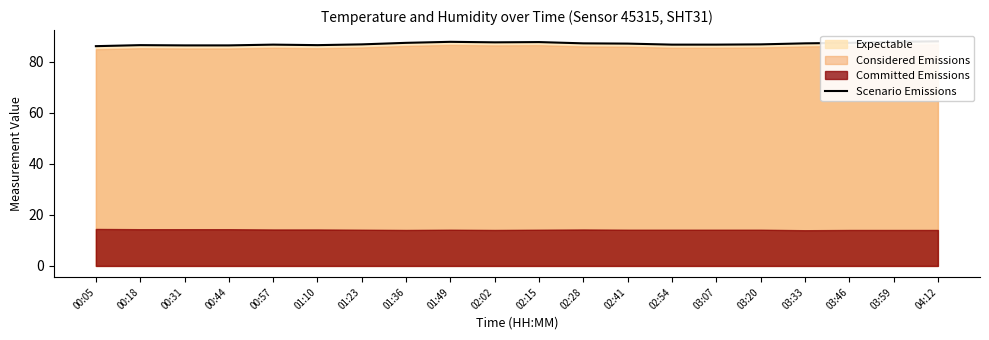

What is the label of the 1st point from the right?

04:12